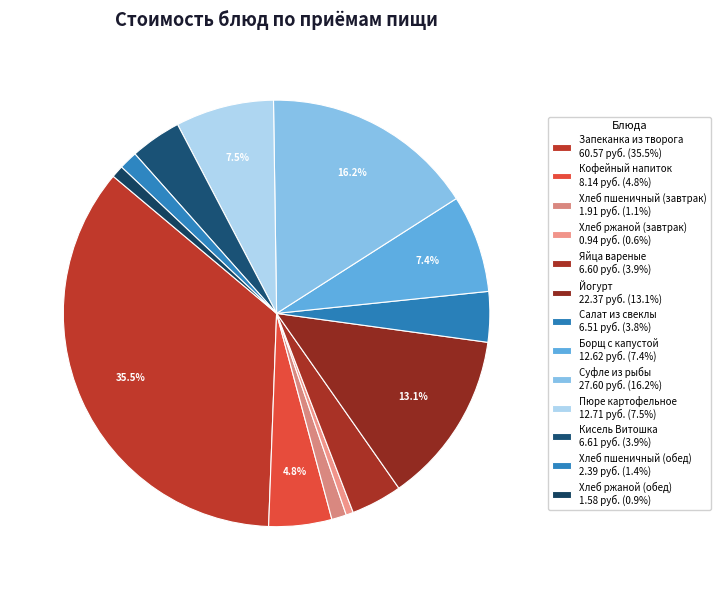

Is it true that Кисель Витошка is 10% of the pie?

False